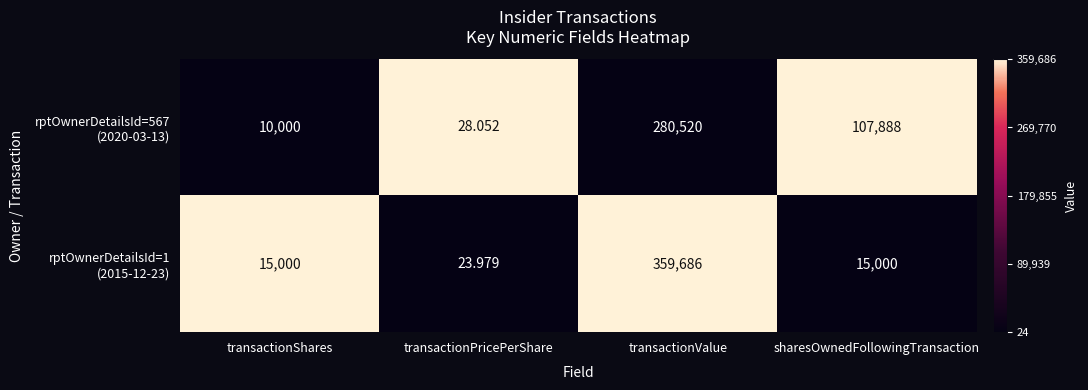

At which category is the sum across all series the highest?

transactionValue